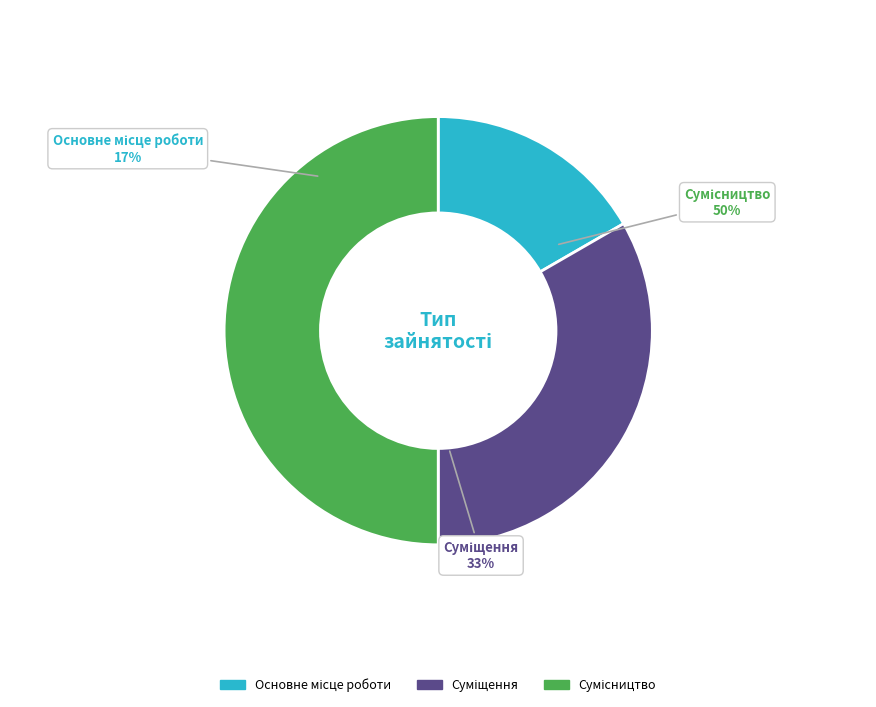

To the nearest percent, what percentage of the pie is Суміщення?

33%